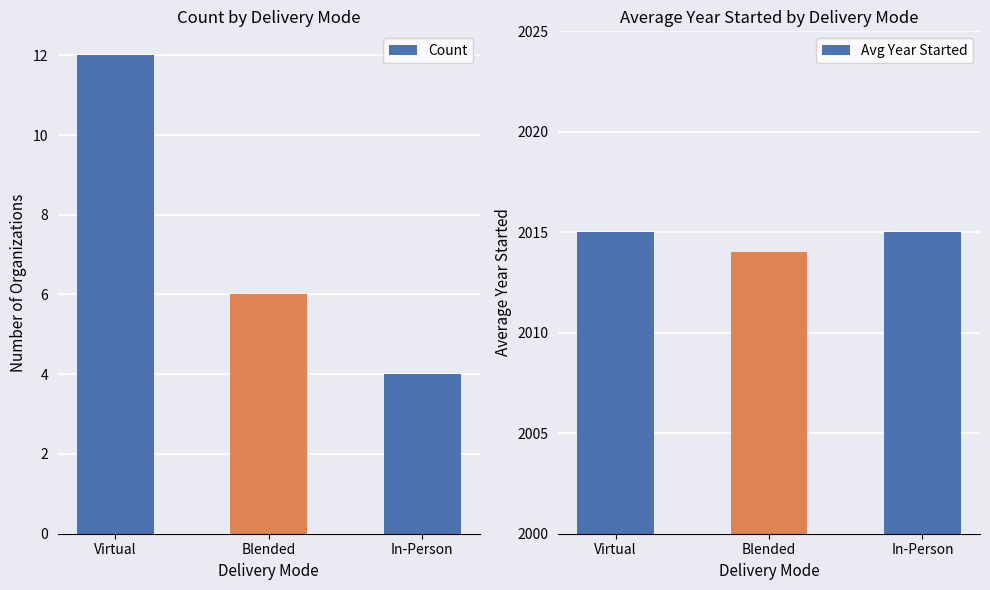

Reading right to left, what are all the values shown in this chart?

Count: 4	6	12
Avg Year Started: 2015	2014	2015